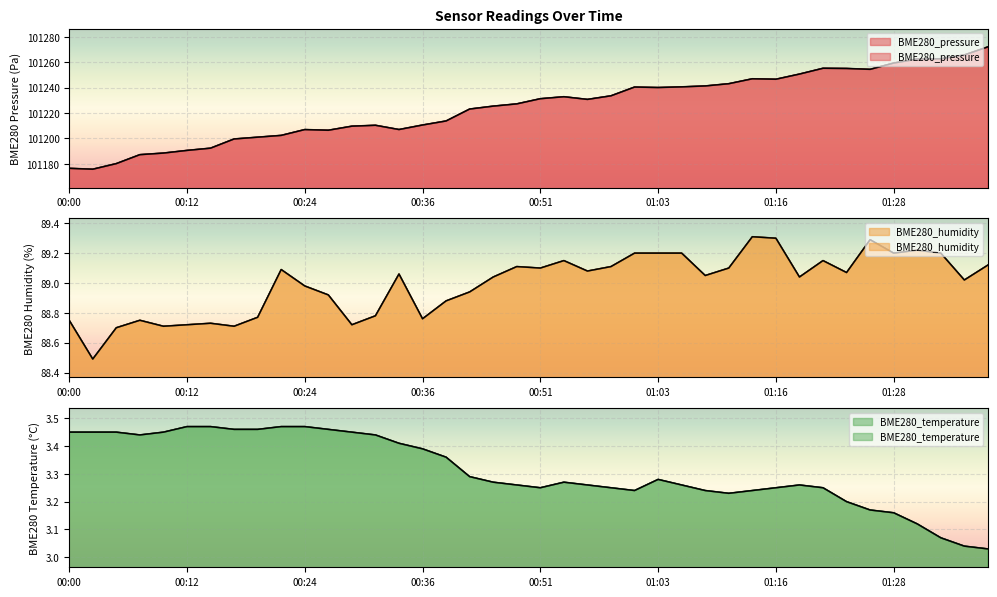

How many series are shown in this chart?

3